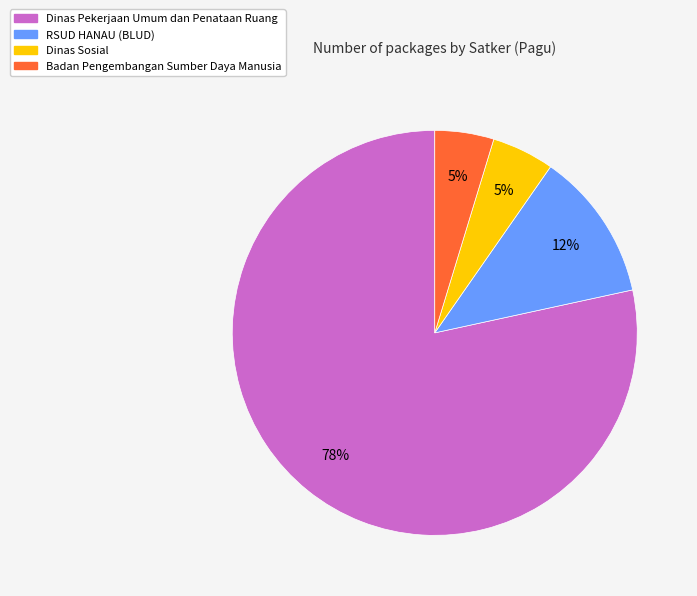

How many slices are in this pie chart?

4